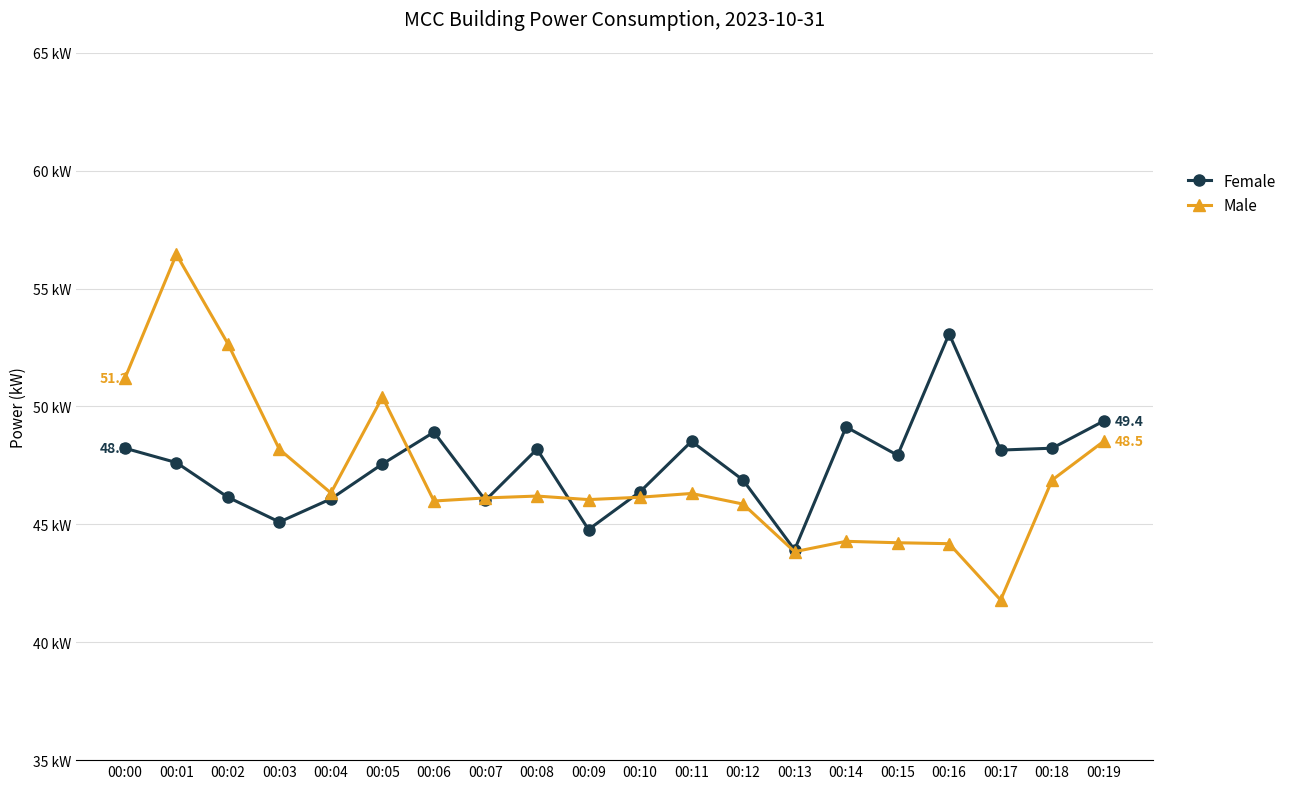

What are all the series names shown in the legend?

Female, Male